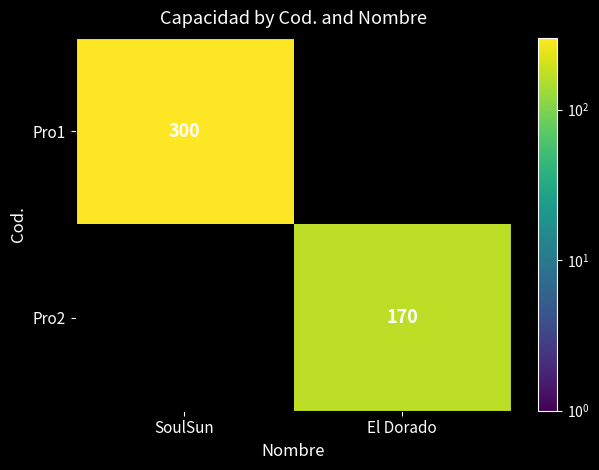

Is it true that Pro2 equals 81 at El Dorado?

False